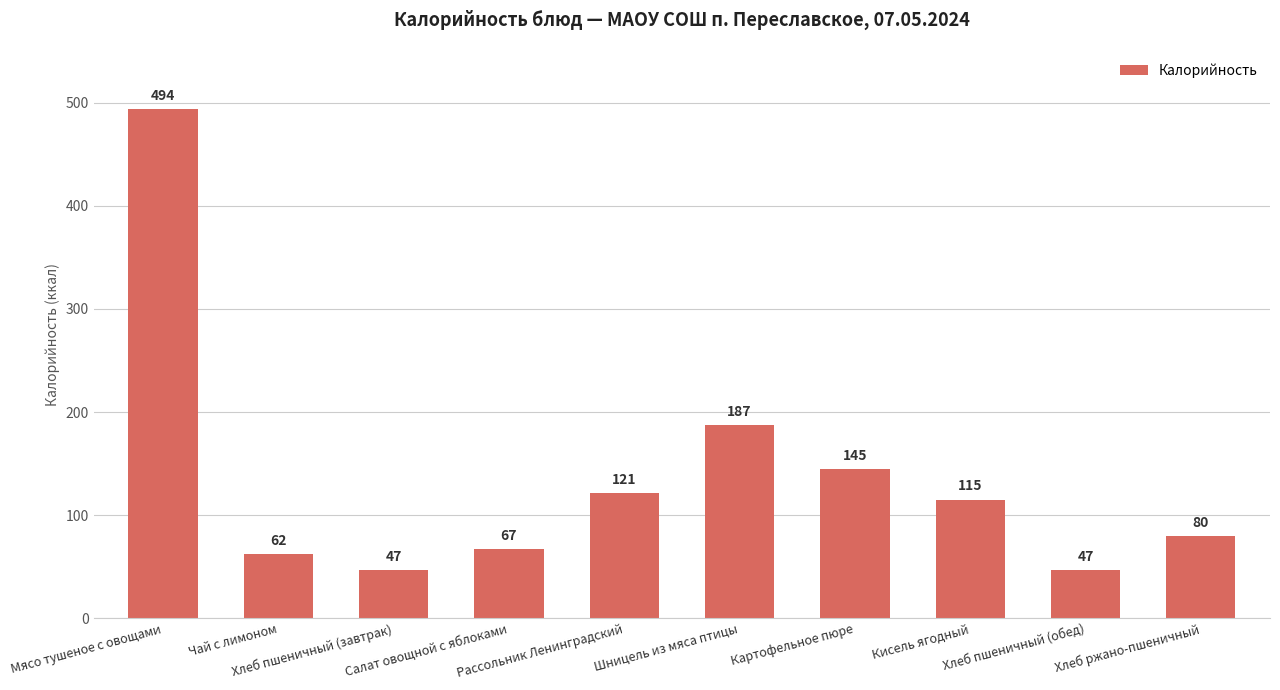

What is the value of the 1st bar from the left?

494